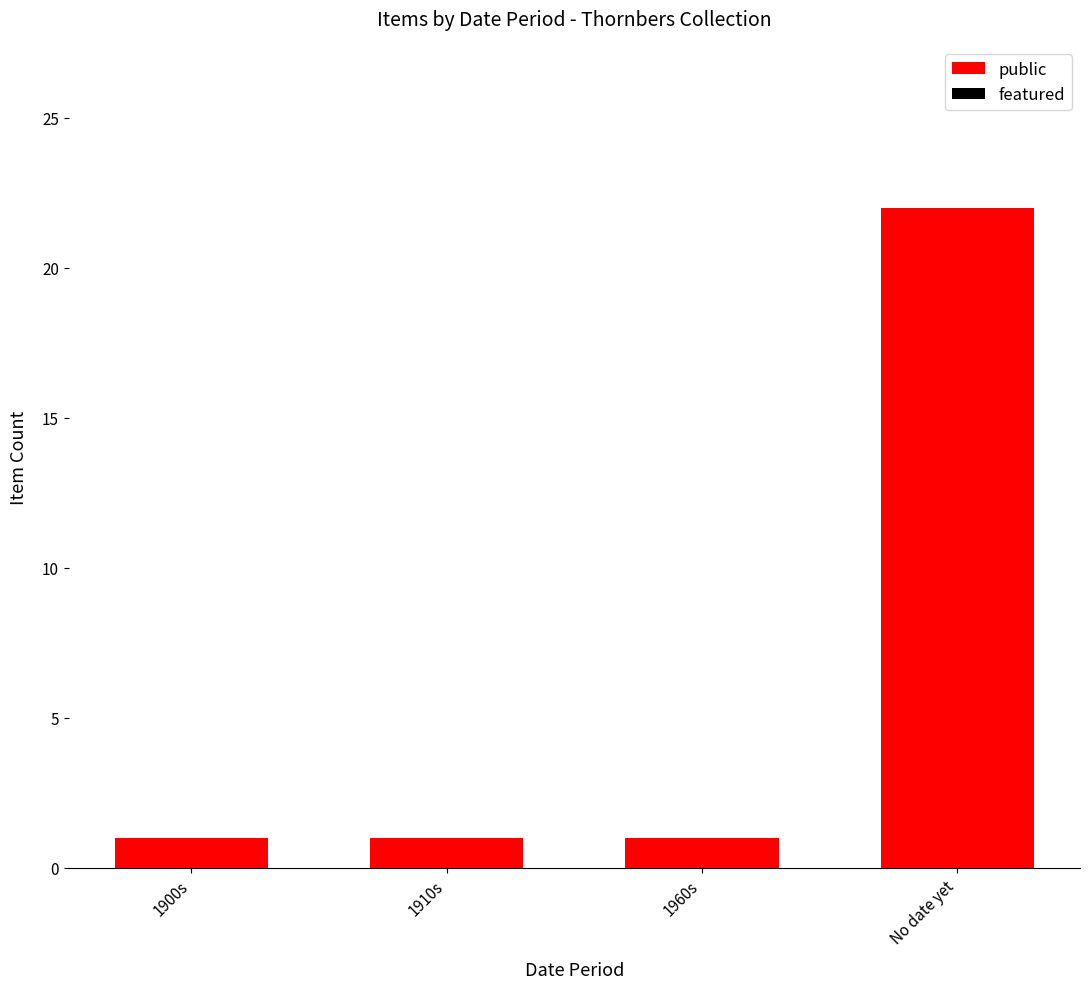

What is the label of the 2nd bar from the left?

1910s